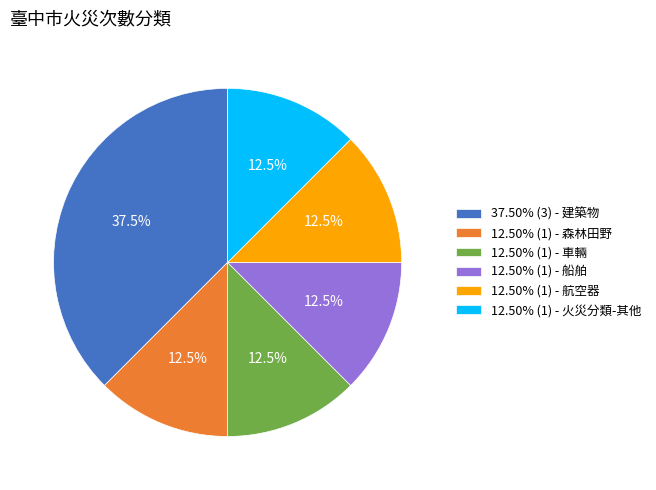

What percentage do 12.50% (1) - 船舶 and 12.50% (1) - 森林田野 together represent?

25.0%